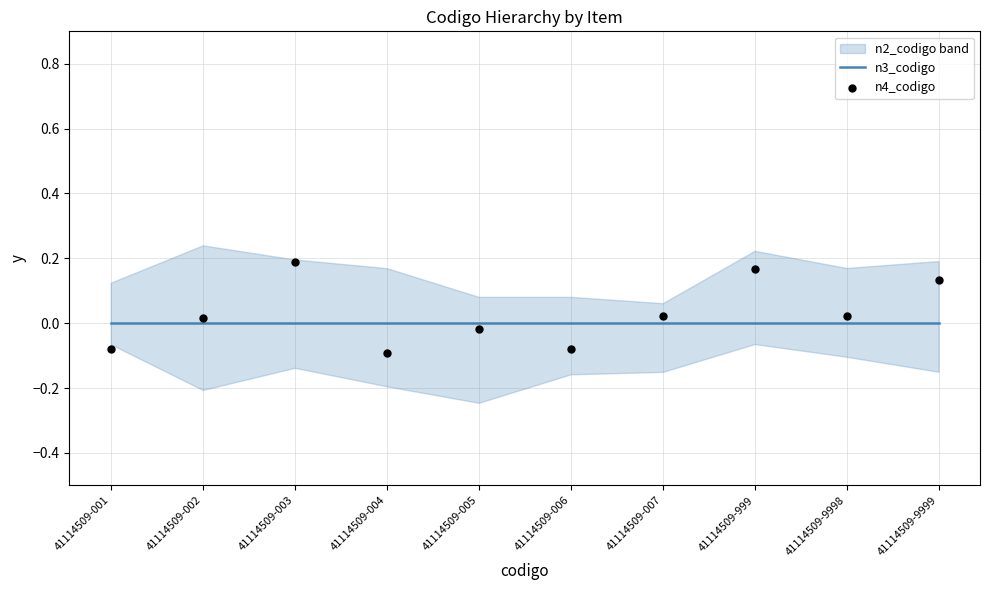

Which series has the widest spread of Y values?

n4_codigo